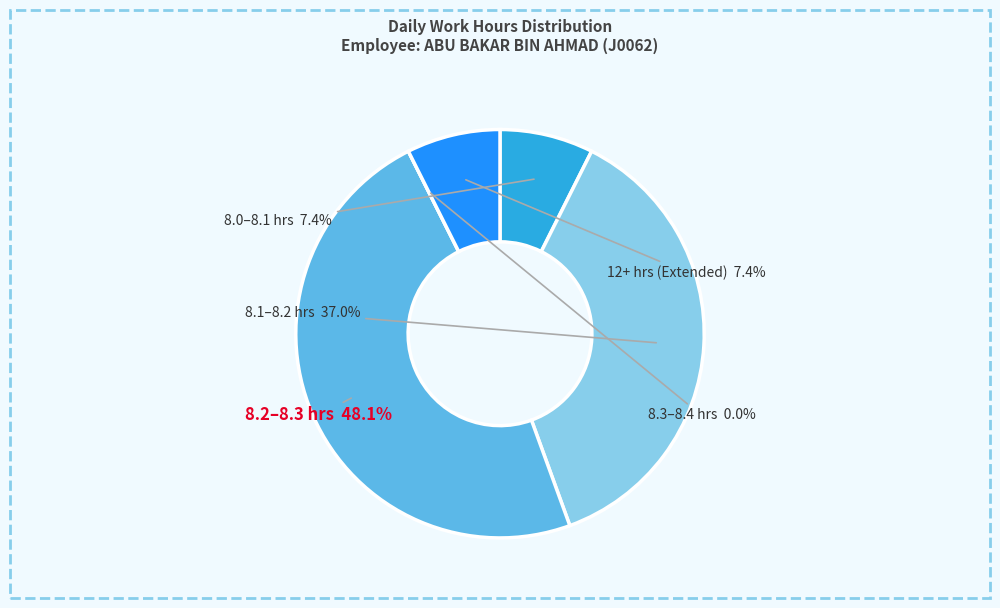

The 12-Sun slice represents 1% of the pie. True or false?

False